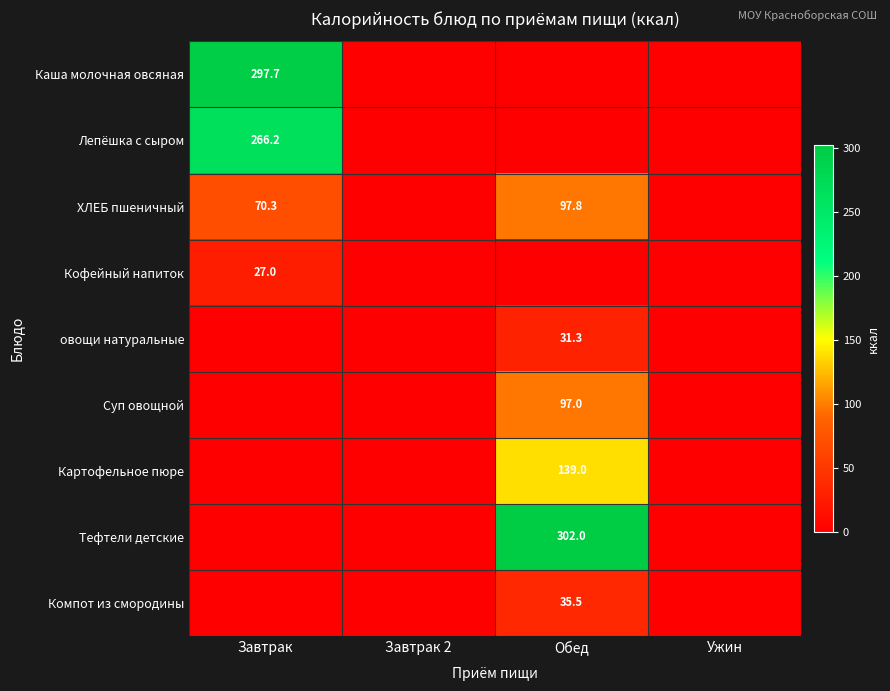

What is the spread (max minus min) of values at Обед?

302.0